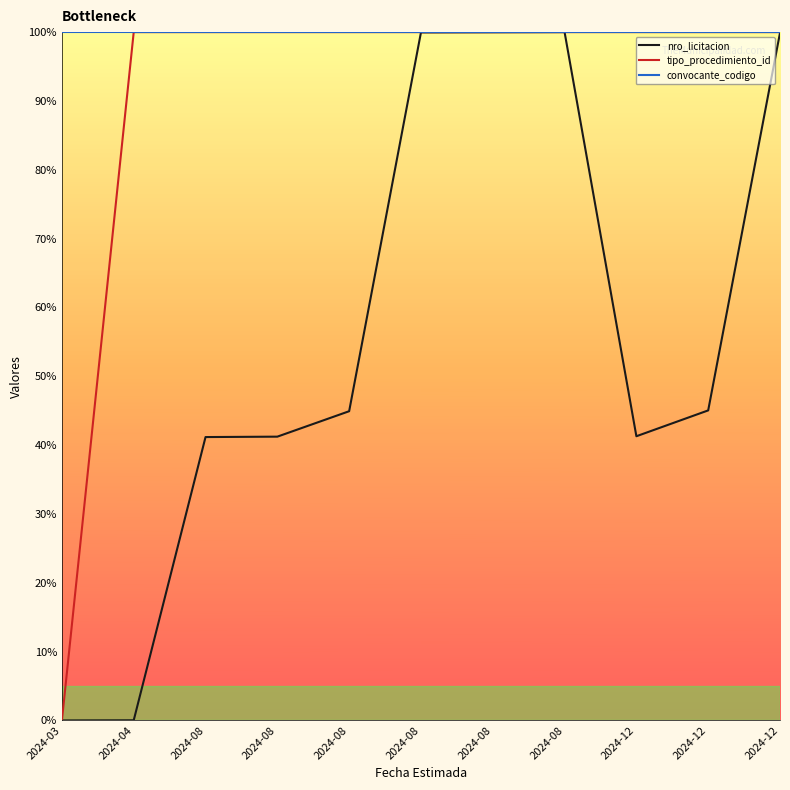

Does the chart have visible grid lines?

No